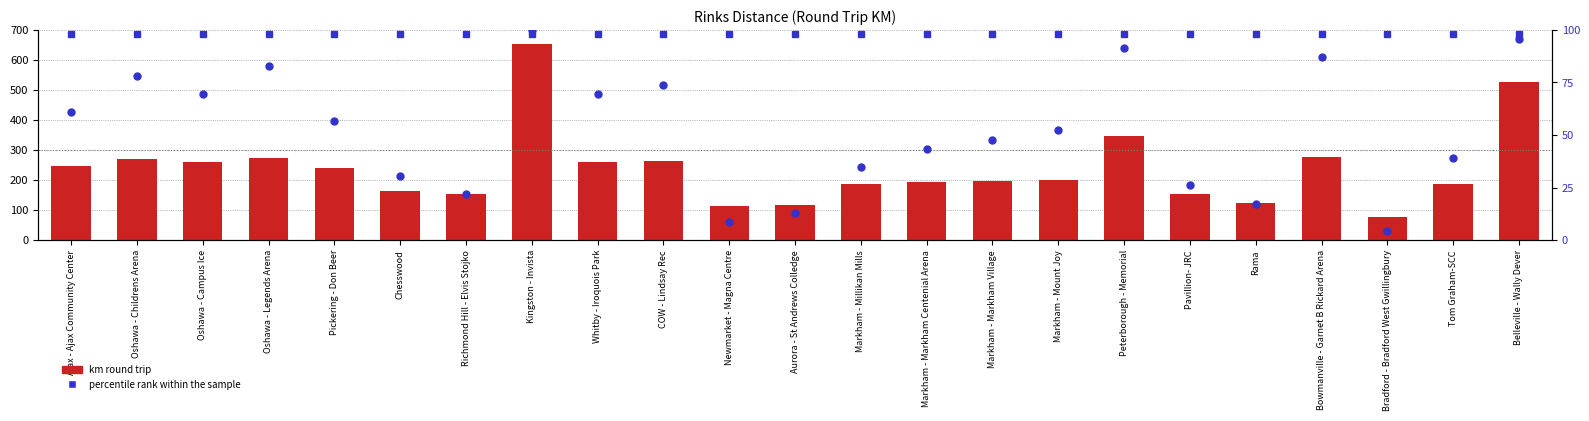

Which series contains the lowest Y value?

percentile rank within the sample